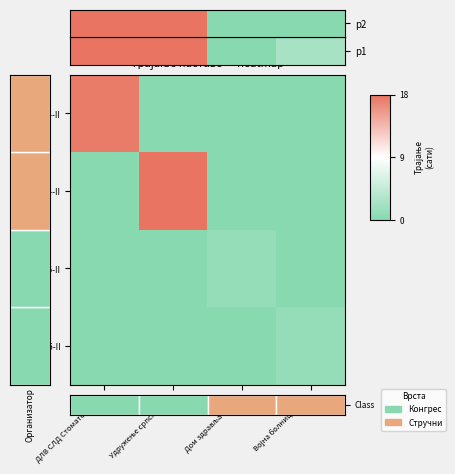

Which series changed the most between Дом здравља Земун and Војна болница Ниш?

В-746/15-II